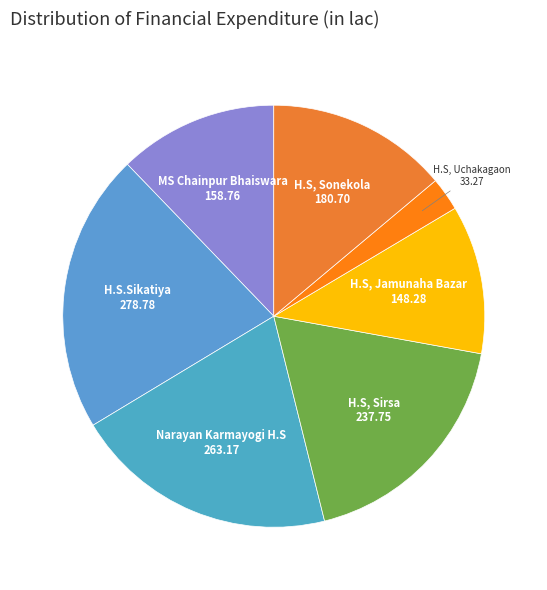

Does MS Chainpur Bhaiswara represent more than half of the total?

No